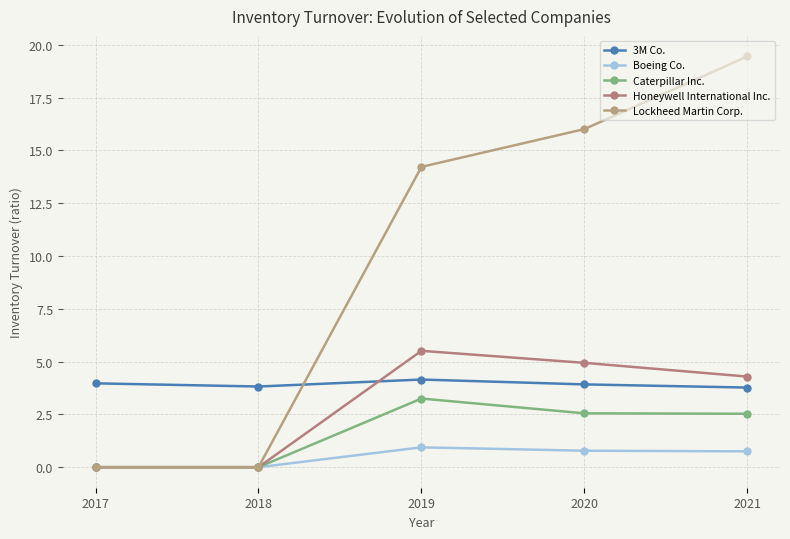

Does the chart display data point markers on the line(s)?

Yes